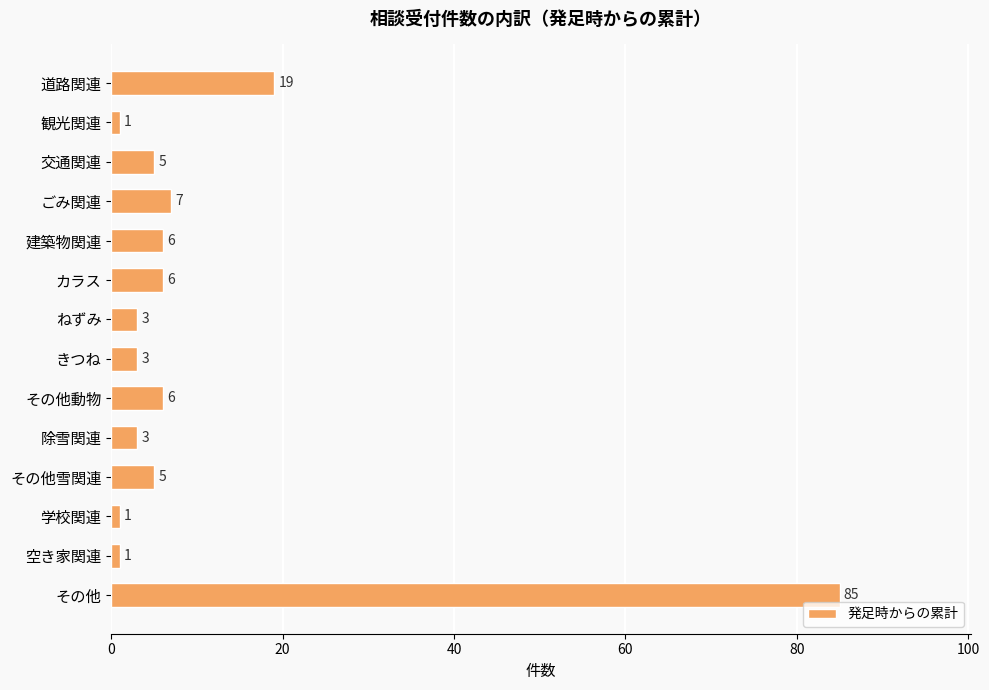

Approximately how many times larger is the value at その他 compared to ごみ関連?

12.1